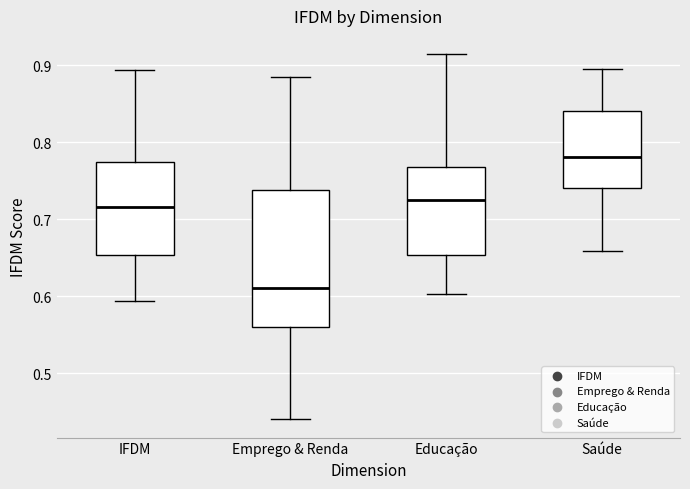

Comparing the boxes themselves (not the whiskers), which one is the tallest?

Emprego & Renda